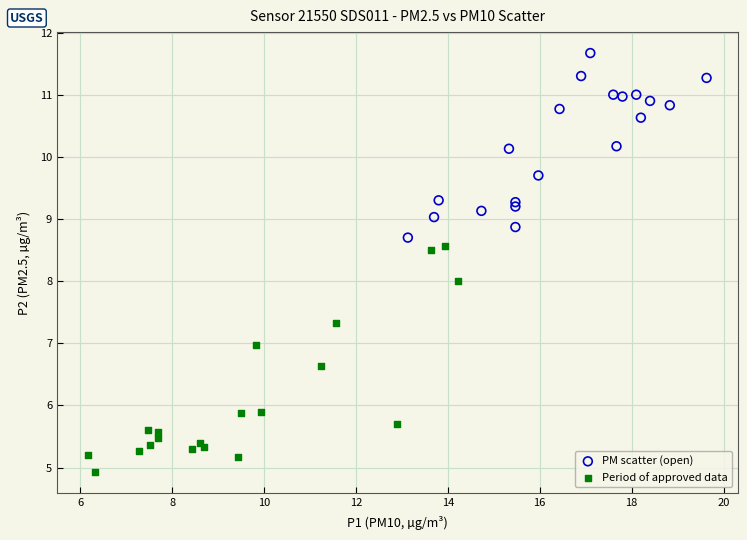

Which series contains the lowest Y value?

Period of approved data